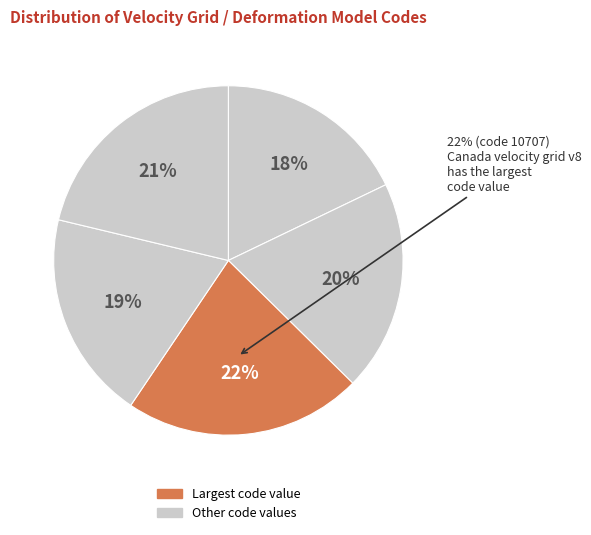

What is the largest slice in the pie chart?

Canada velocity grid v8